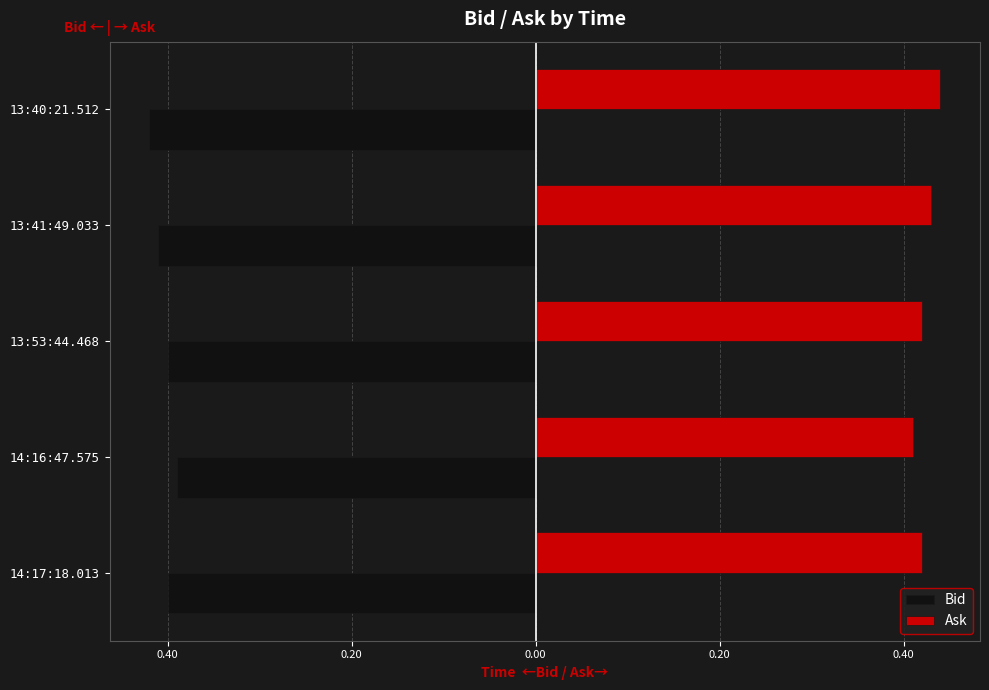

Reading right to left, list all the values displayed in this chart.

Bid: -0.4	-0.4	-0.4	-0.4	-0.4
Ask: 0.4	0.4	0.4	0.4	0.4